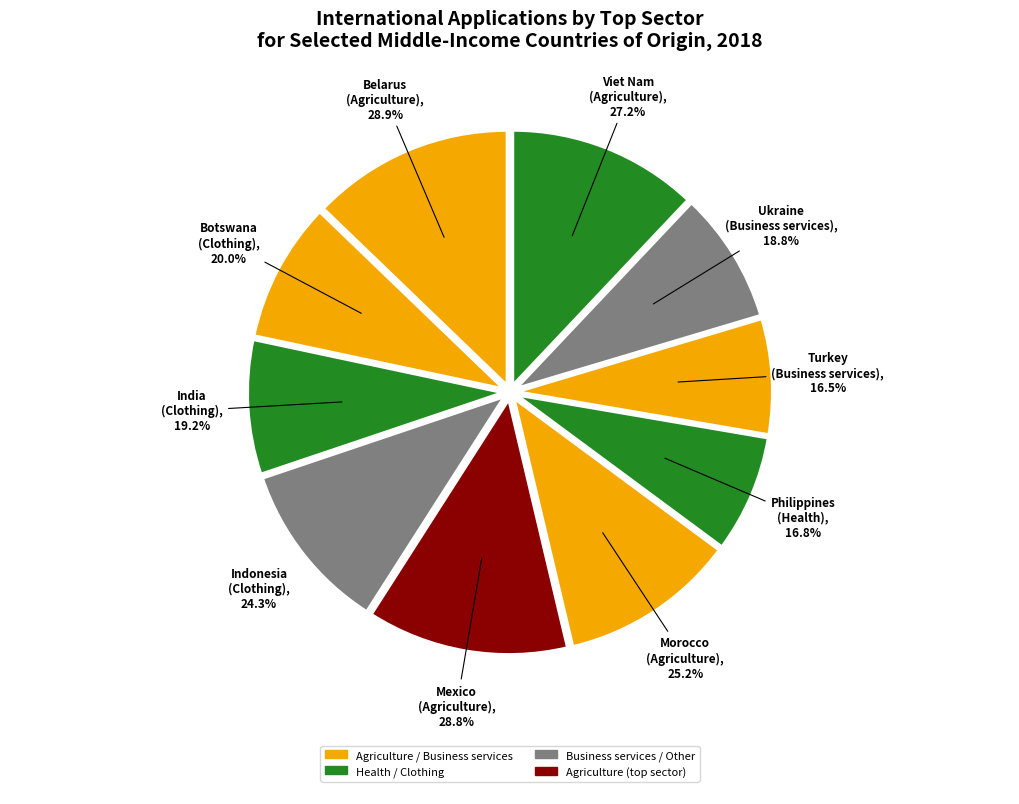

The Belarus slice represents 25% of the pie. True or false?

False